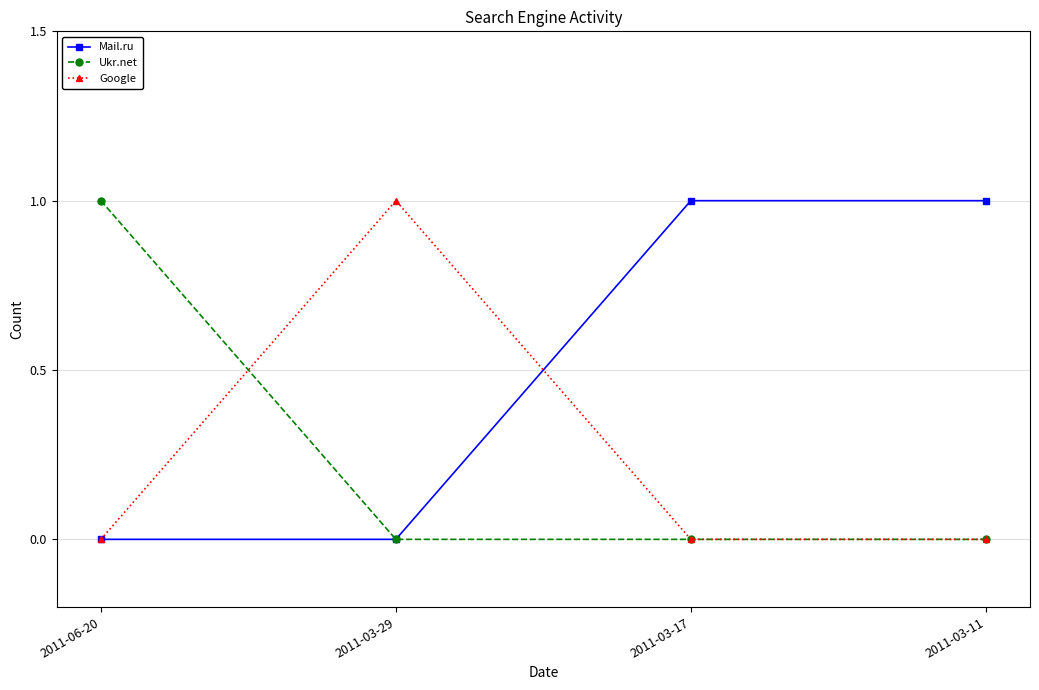

What is the label of the 2nd point from the right?

2011-03-17